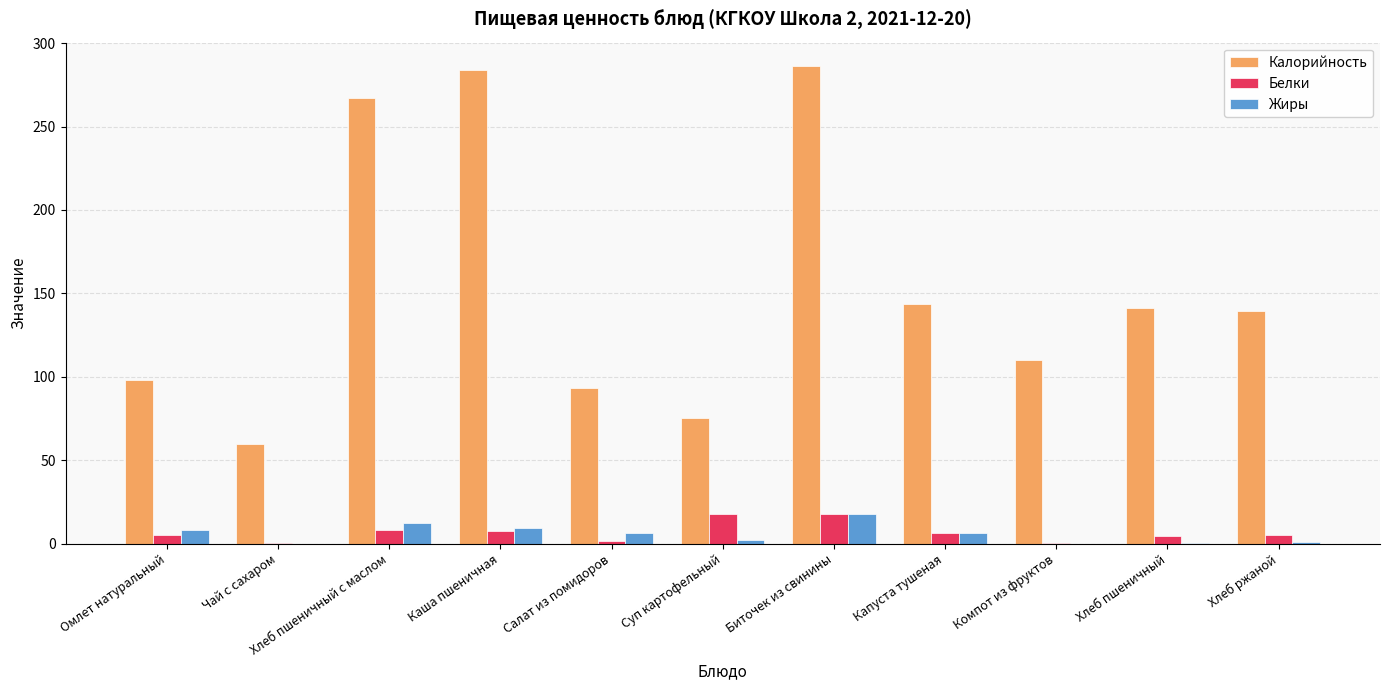

Is it true that Калорийность equals 97.8 at Омлет натуральный?

True